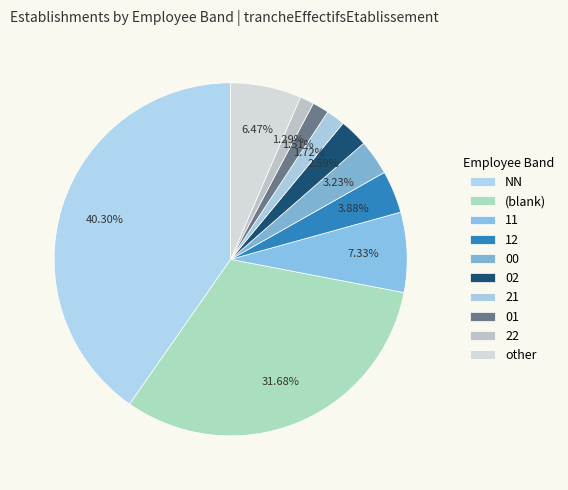

How many slices are in this pie chart?

10